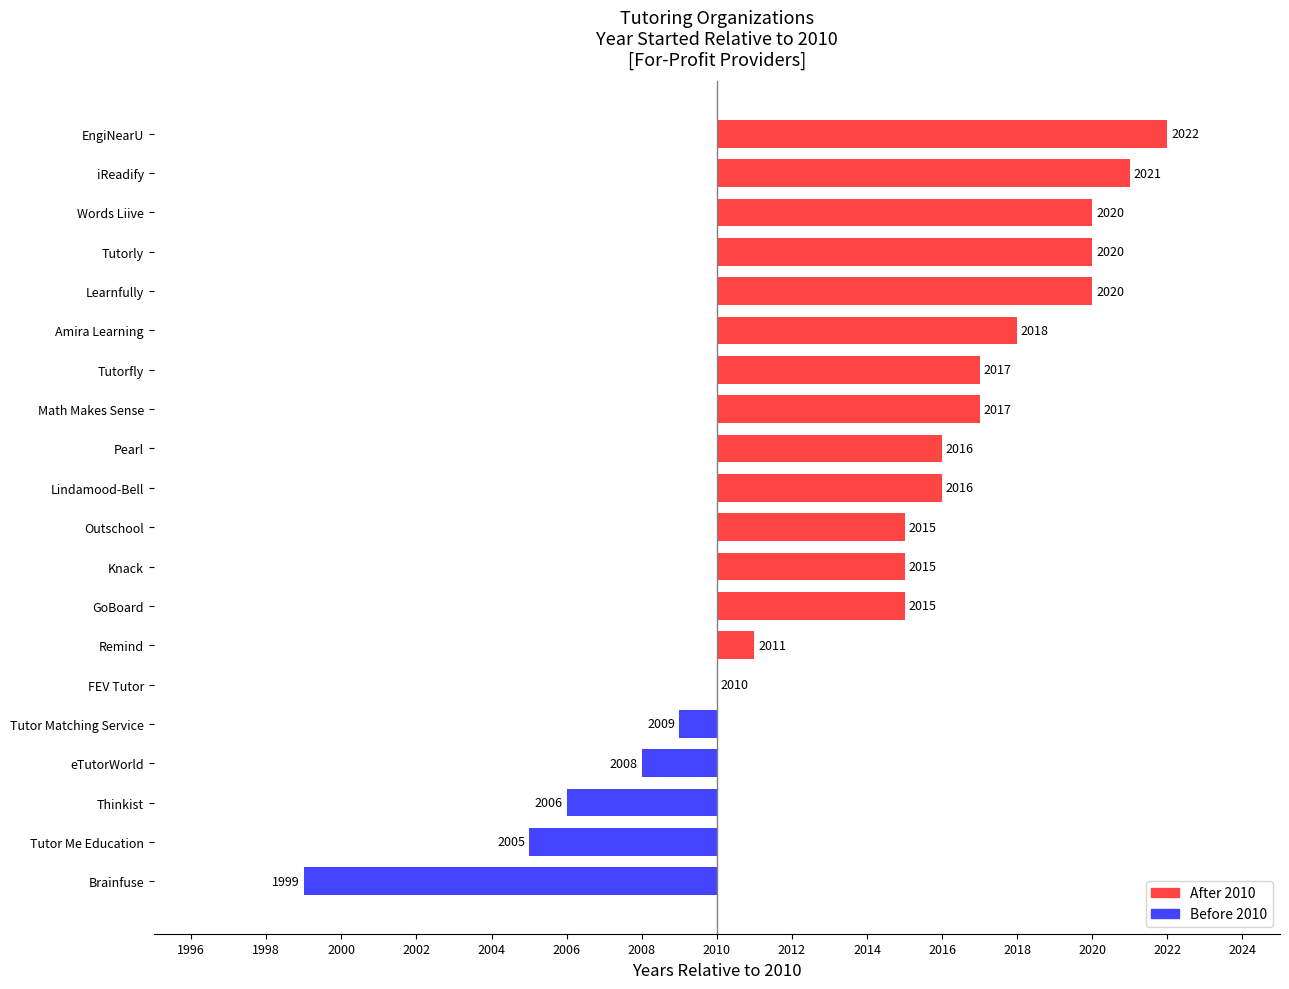

Are the bars horizontal?

Yes